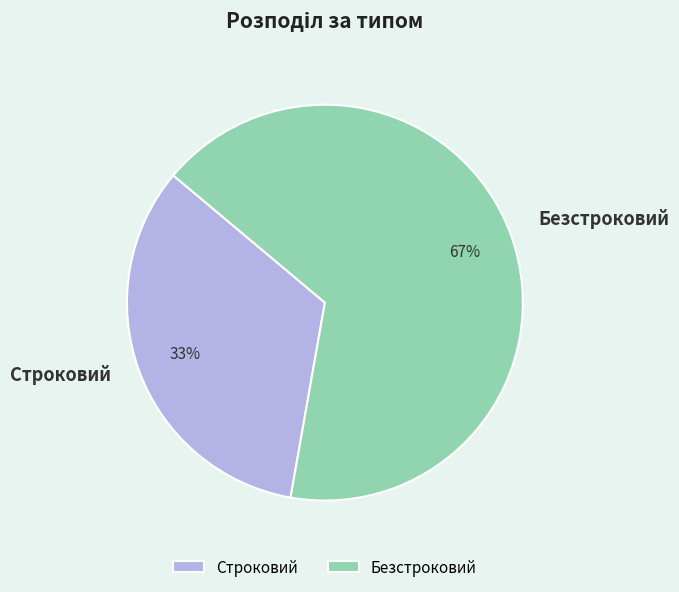

Does Безстроковий represent more than half of the total?

Yes